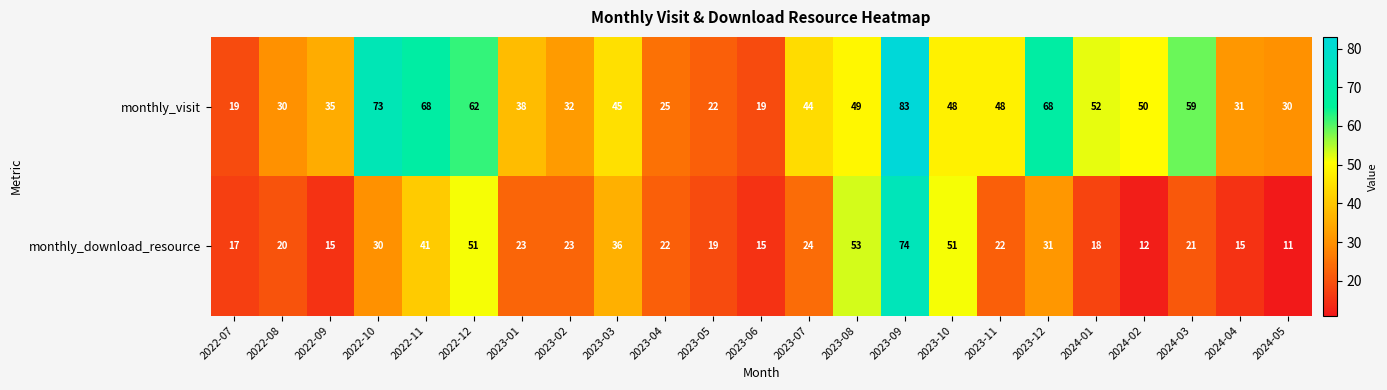

Where does the monthly_download_resource series first go above 22?

2022-10